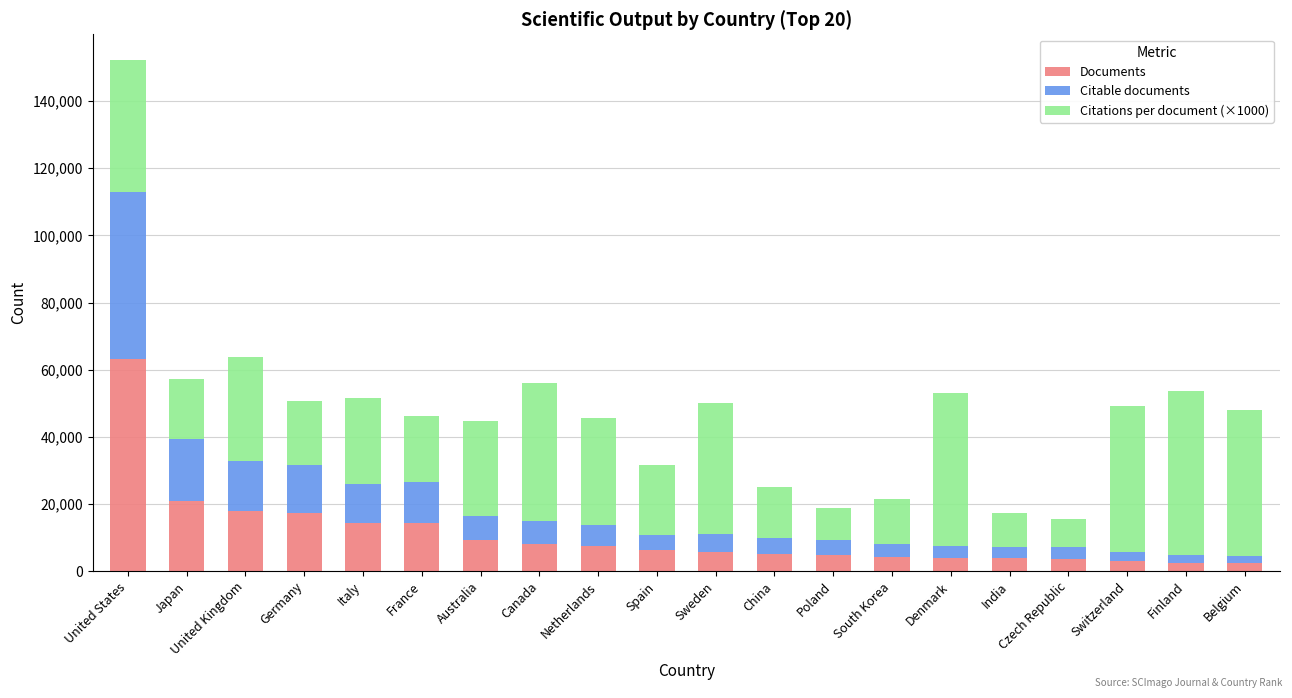

At which label does Documents reach its peak?

United States